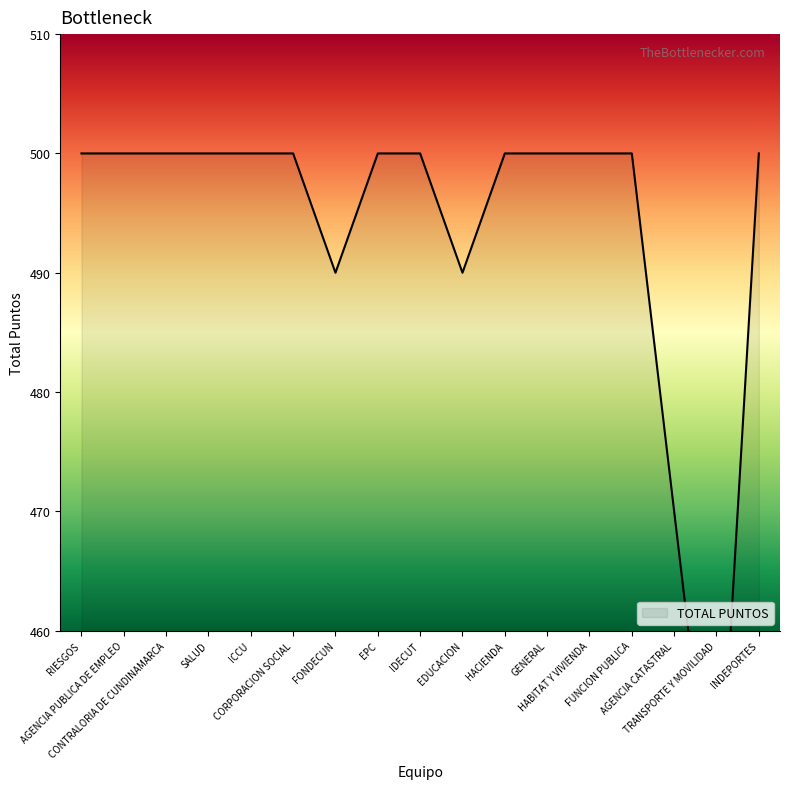

True or false: the data shows 440 at TRANSPORTE Y MOVILIDAD.

True